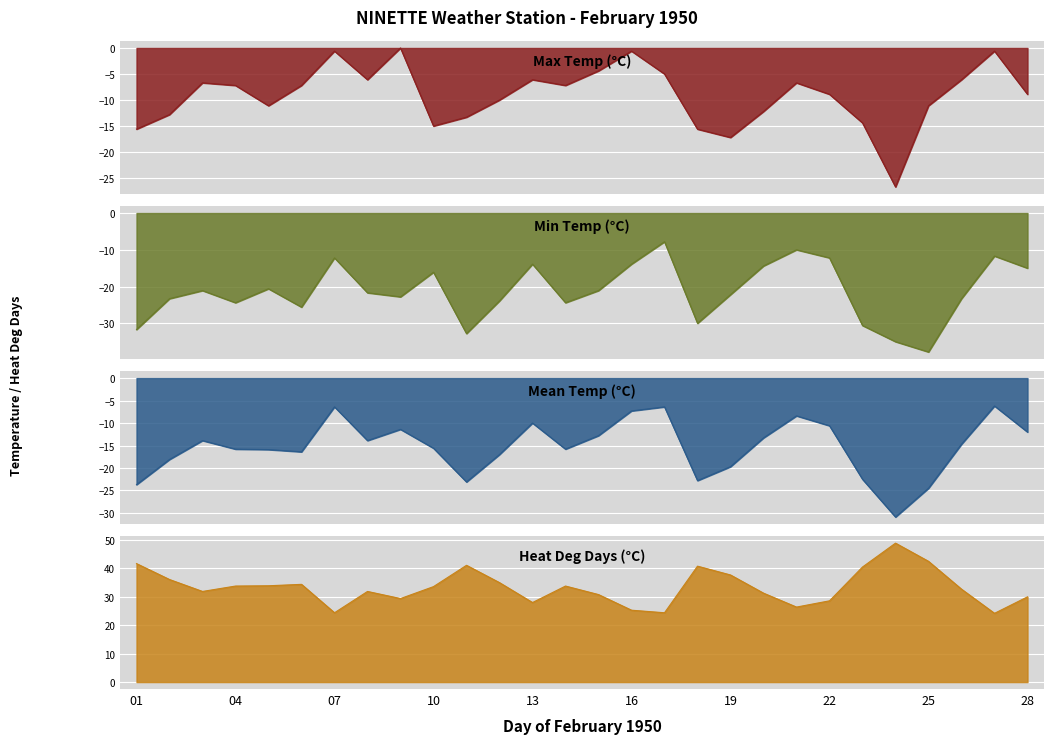

True or false: Max Temp (°C) has a value of -12.8 at 02.

True